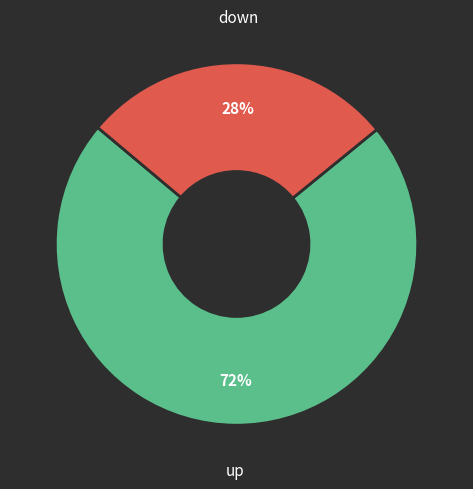

Is it true that up is 72% of the pie?

True